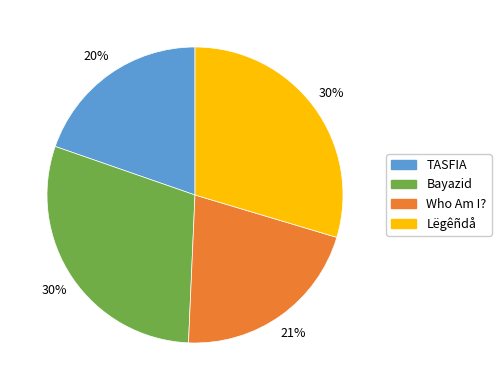

What percentage is the Who Am I? slice, to the nearest percent?

21%